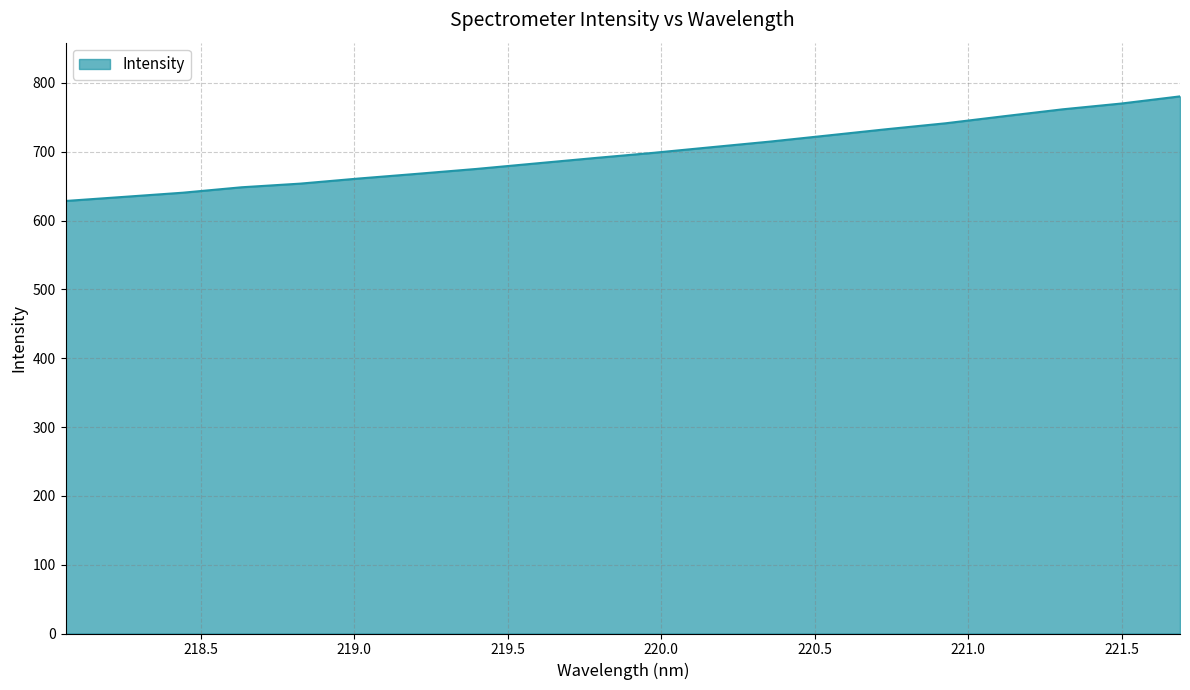

What is the difference between the maximum and minimum values?

152.0